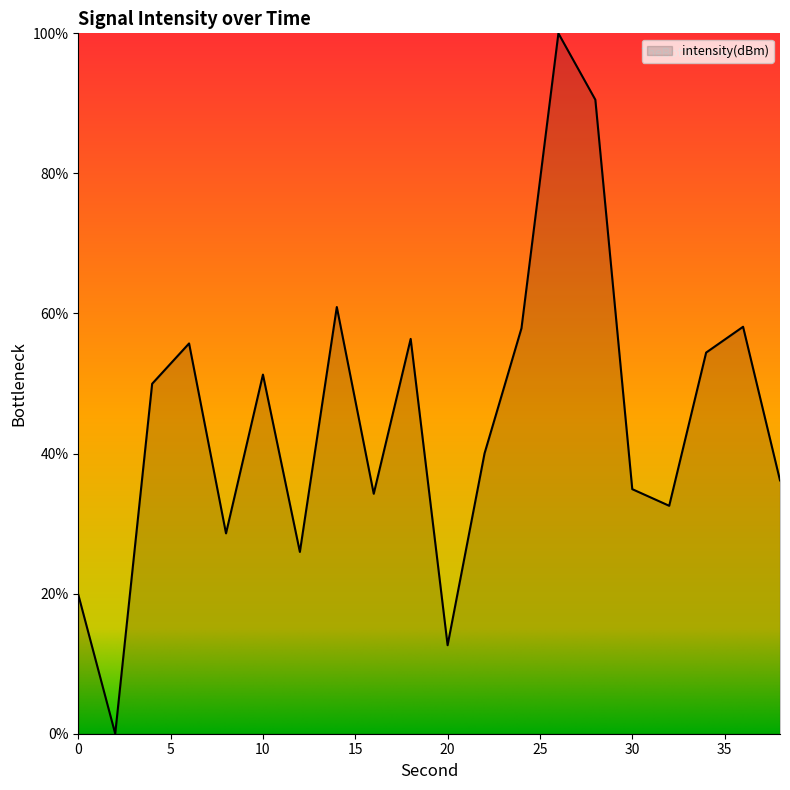

What is the difference between the maximum and minimum values?

100.0